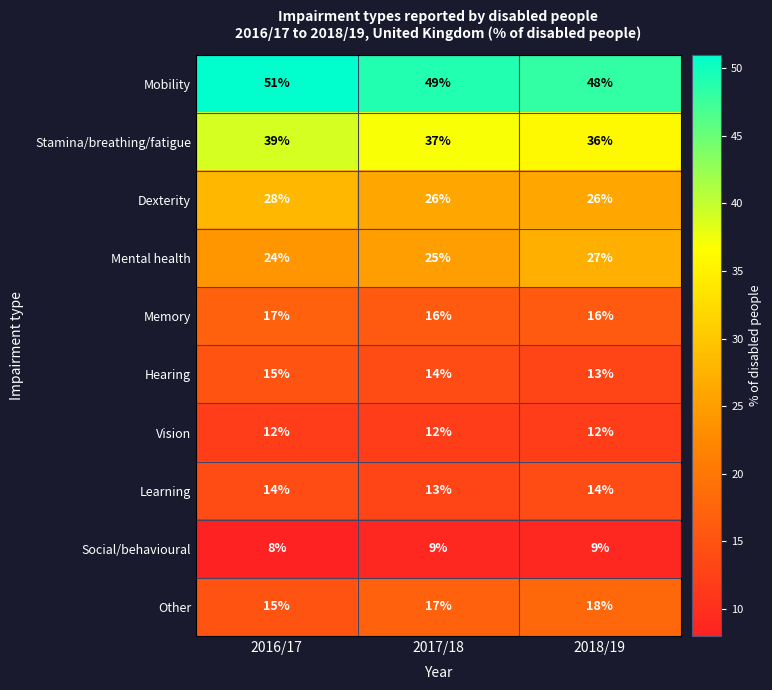

At how many categories does at least one series exceed 40?

3